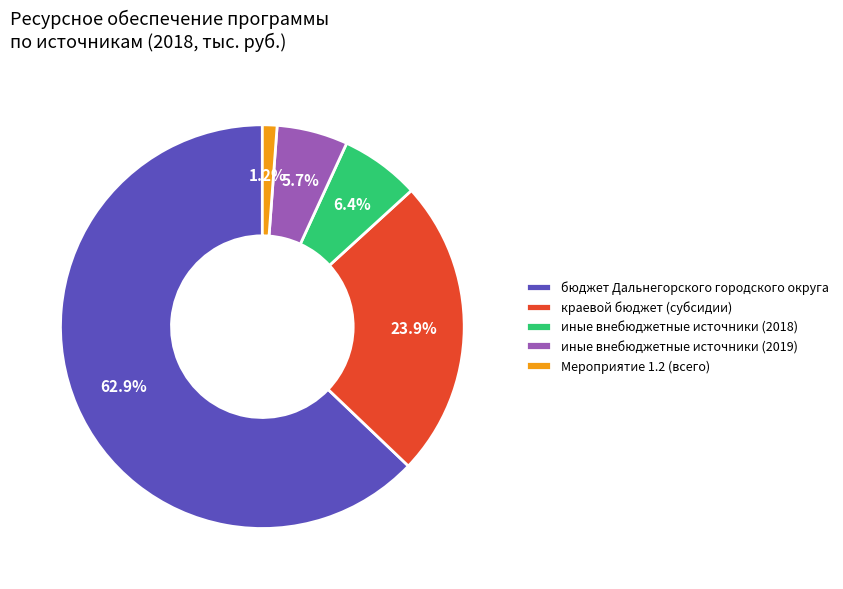

Is иные внебюджетные источники (2018) the majority of the pie?

No